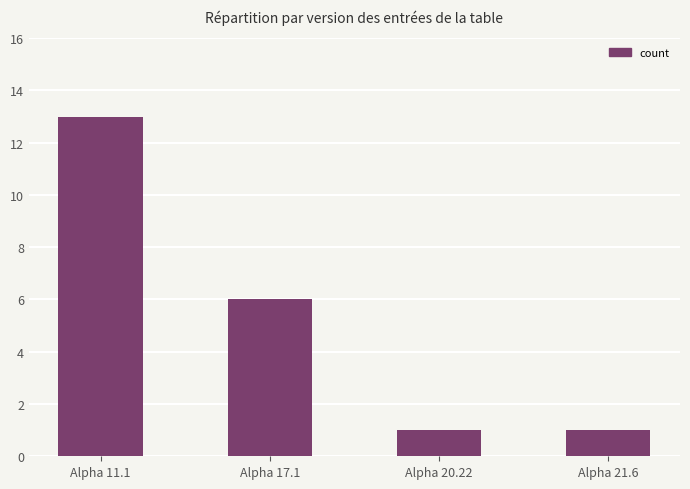

What is the value of the 3rd bar from the left?

1